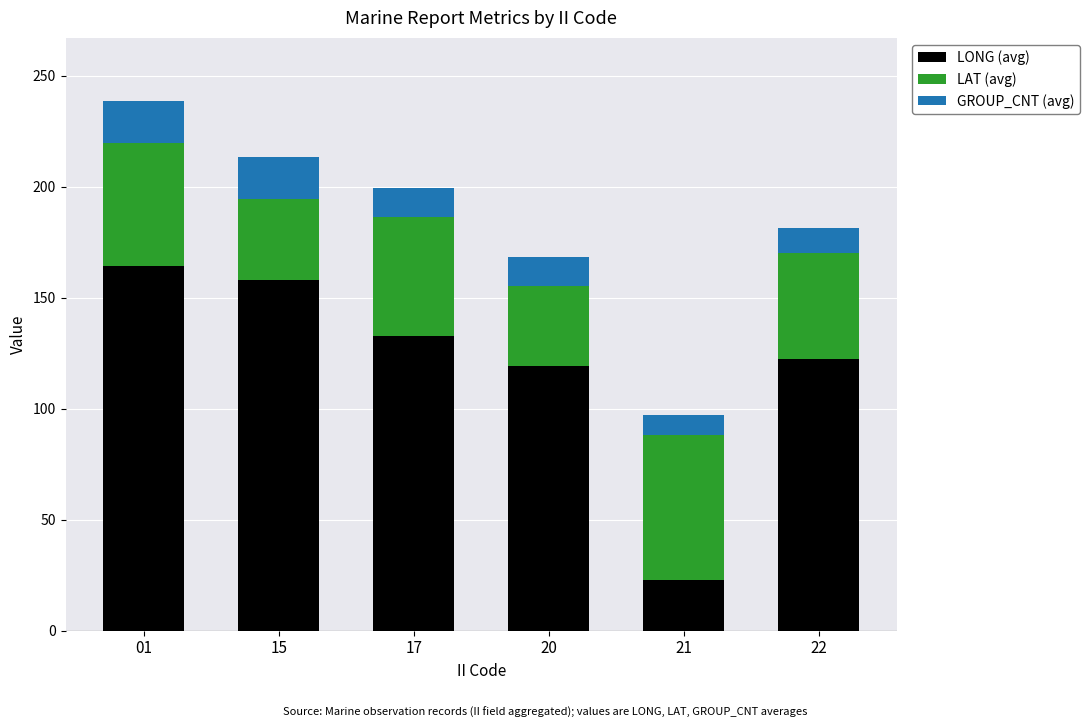

The LONG (avg) series shows 157.8 at 15. True or false?

True